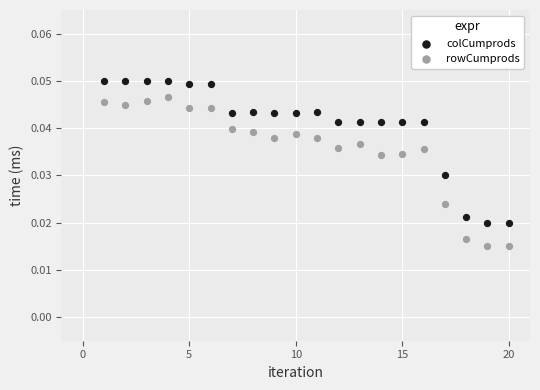

Which series contains the lowest Y value?

rowCumprods